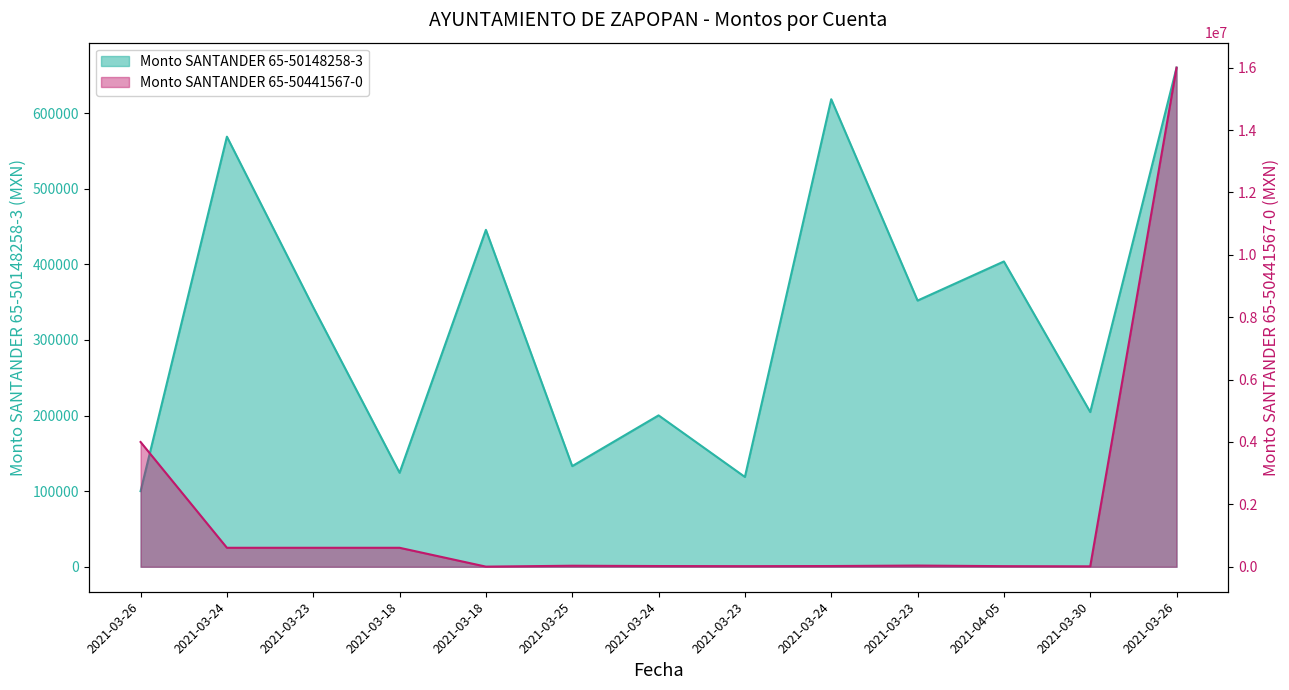

At which category is the sum across all series the highest?

2021-03-26